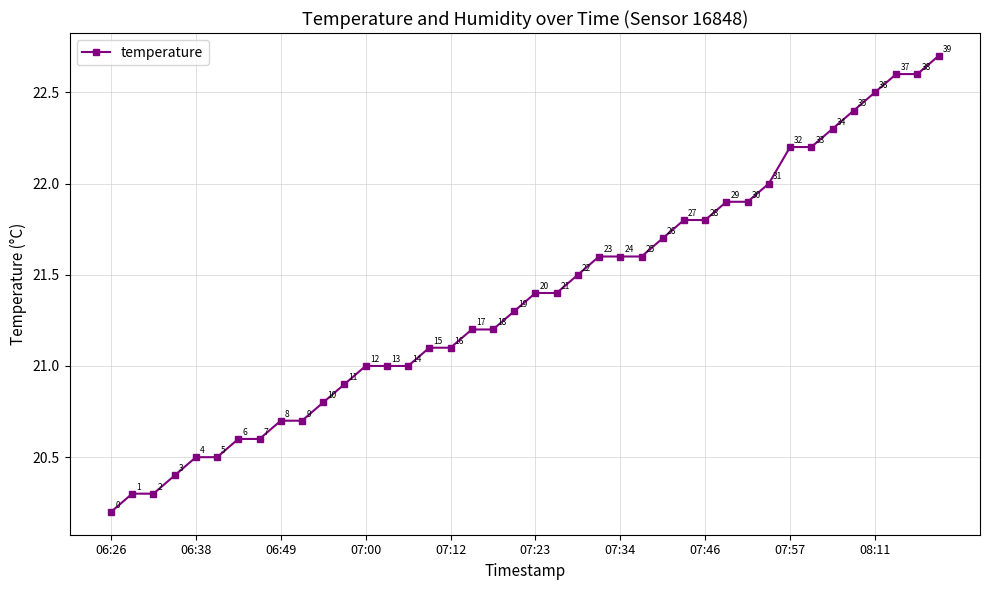

What is the value of the 20th point from the left?

21.3